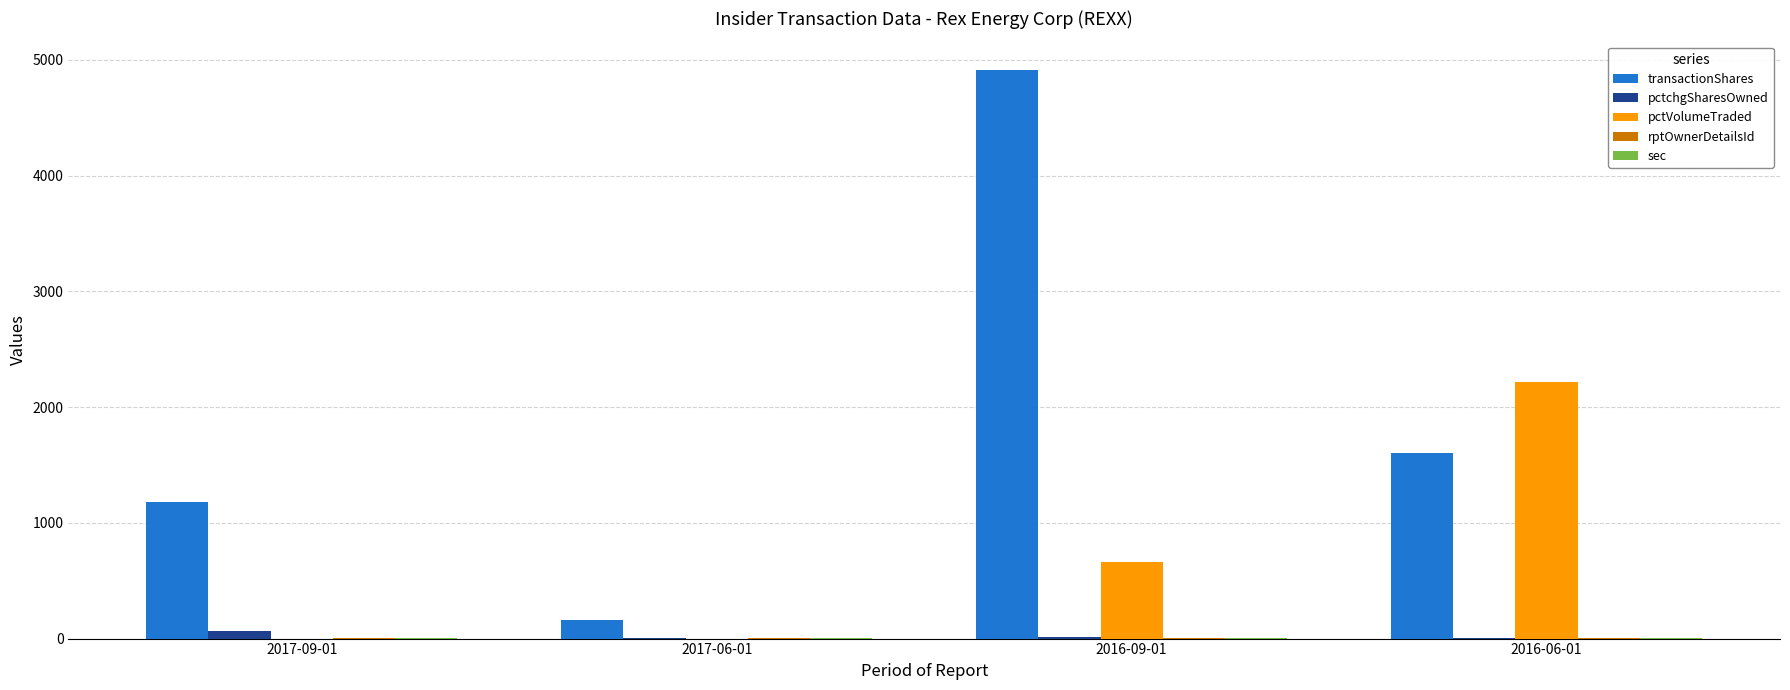

True or false: transactionShares has a value of 706 at 2016-06-01.

False